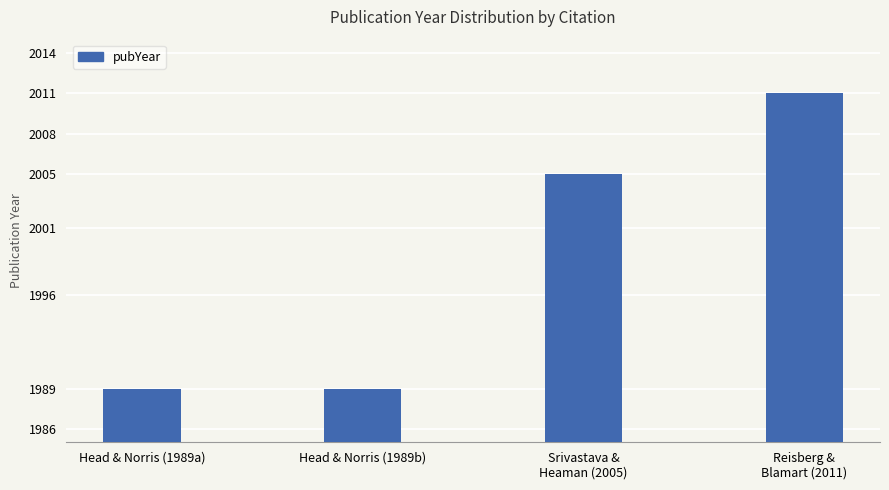

Reading left to right, list all the values displayed in this chart.

1989	1989	2005	2011